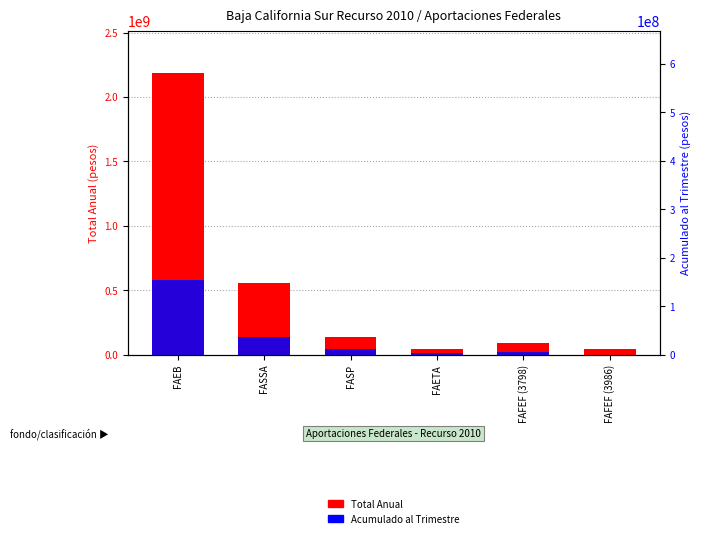

At how many categories does at least one series exceed 21359511?

6